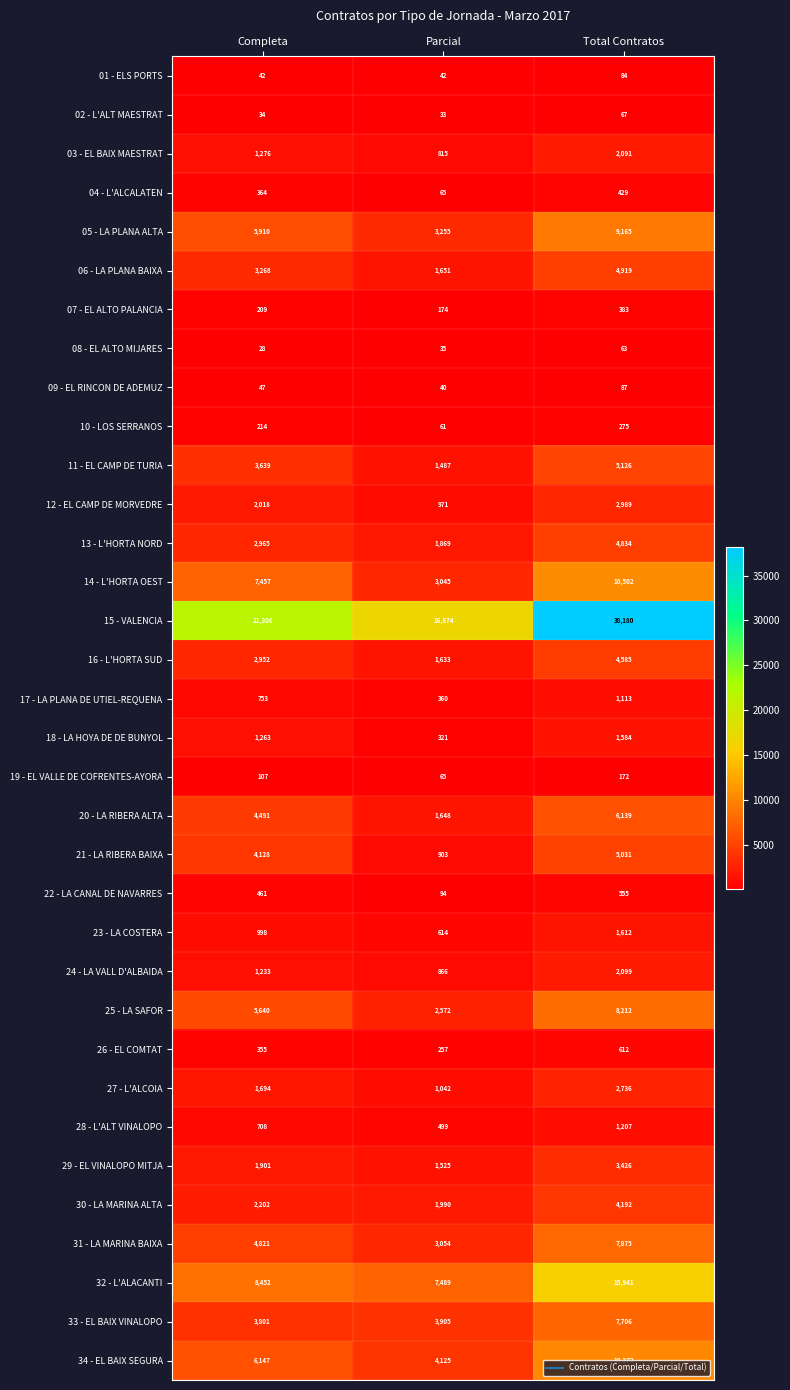

At which category does the chart reach its peak across all series?

Total Contratos